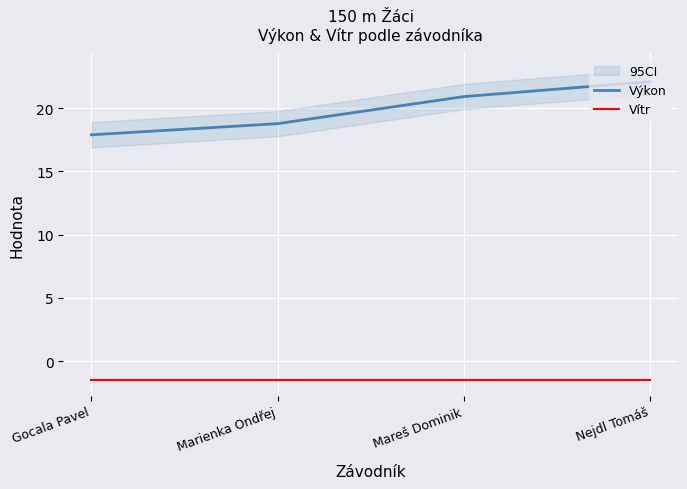

What is the sum of the Vítr values at Marienka Ondřej and Gocala Pavel?

-3.0